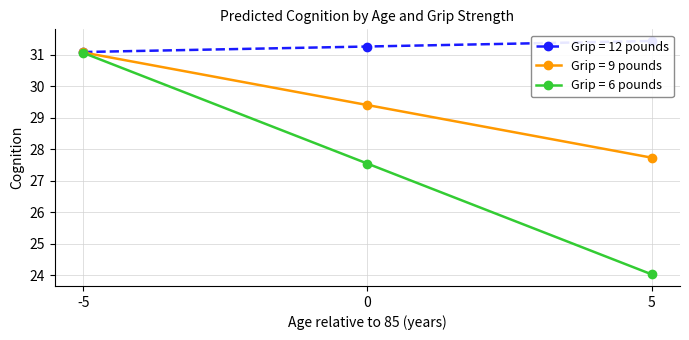

What is the average value of the Grip = 6 pounds series?

27.5